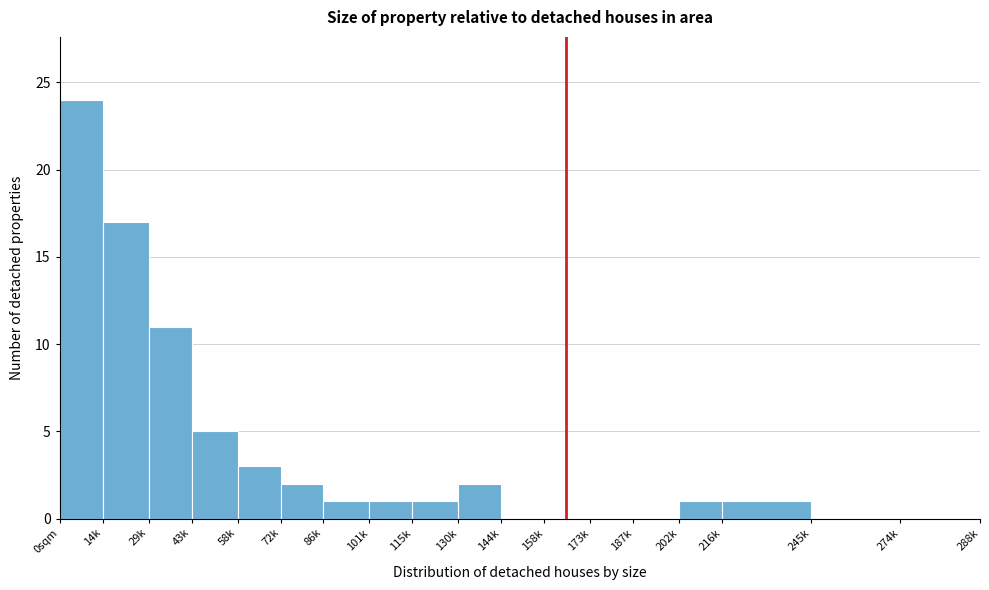

Reading left to right, list all the values displayed in this chart.

0sqm=24	14k=17	29k=11	43k=5	58k=3	72k=2	86k=1	101k=1	115k=1	130k=2	144k=0	158k=0	173k=0	187k=0	202k=1	216k=1	245k=0	274k=0